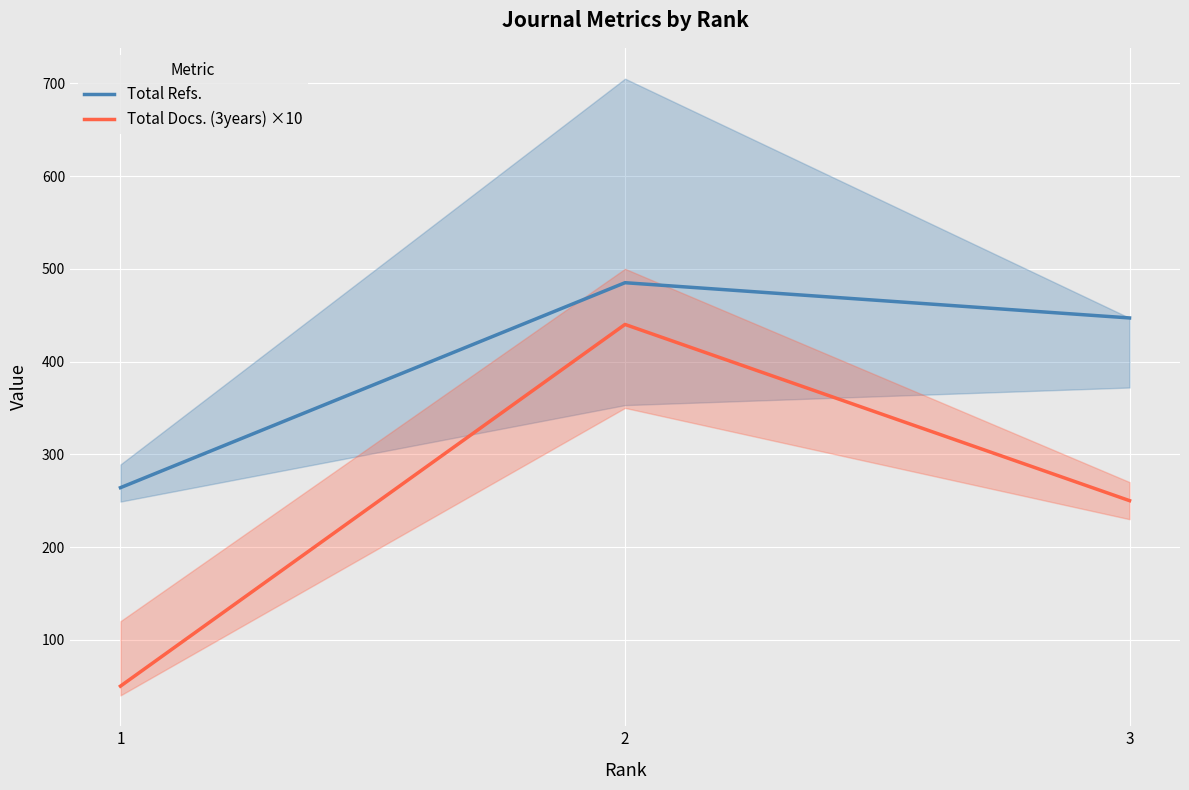

Which series has the largest total across all categories?

Total Refs.